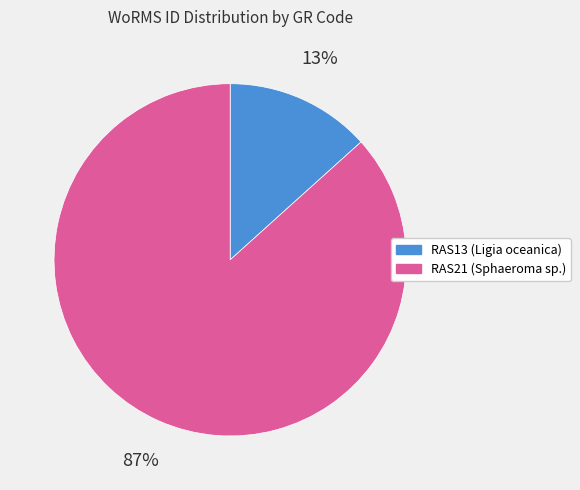

Count the number of slices in the pie.

2